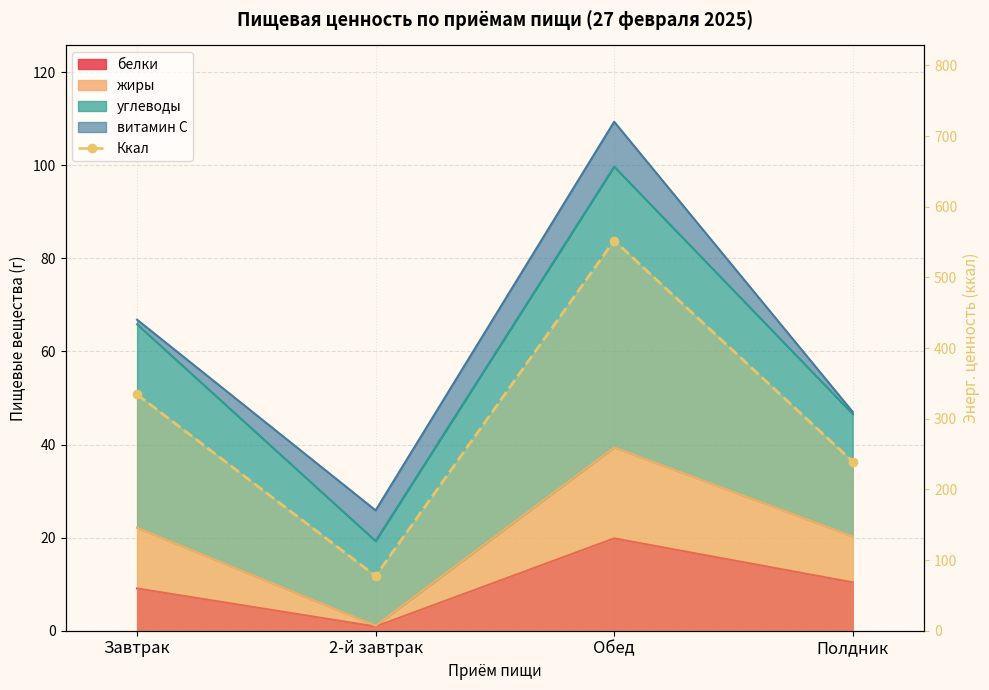

Which category has the lowest value across all series?

2-й завтрак